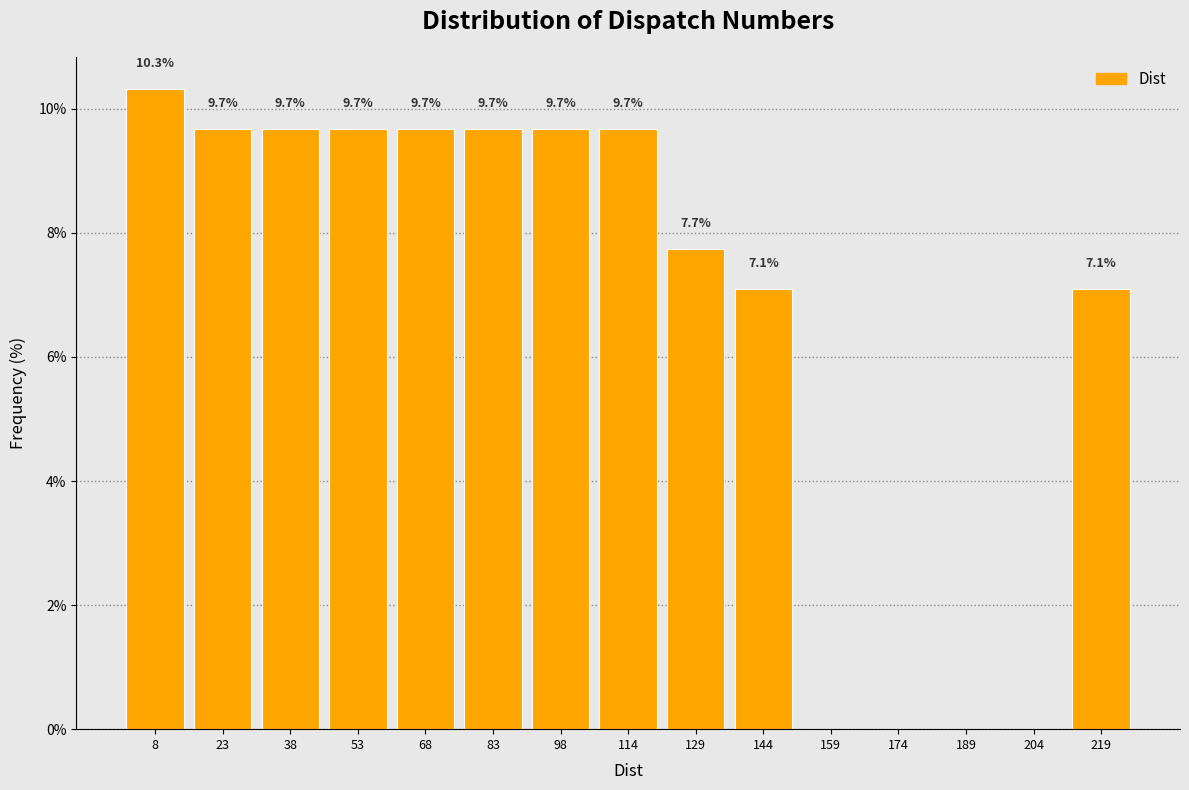

Which range on the x-axis has the tallest bar?

2 to 16